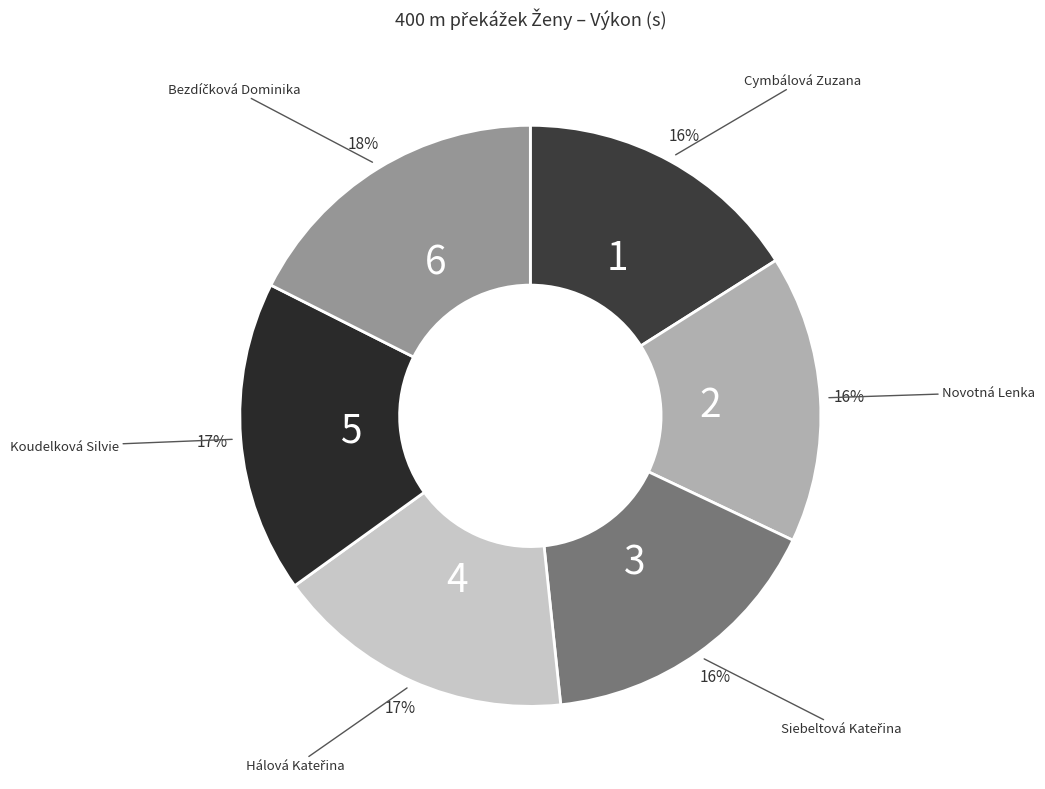

What is the smallest slice in the pie chart?

Cymbálová Zuzana